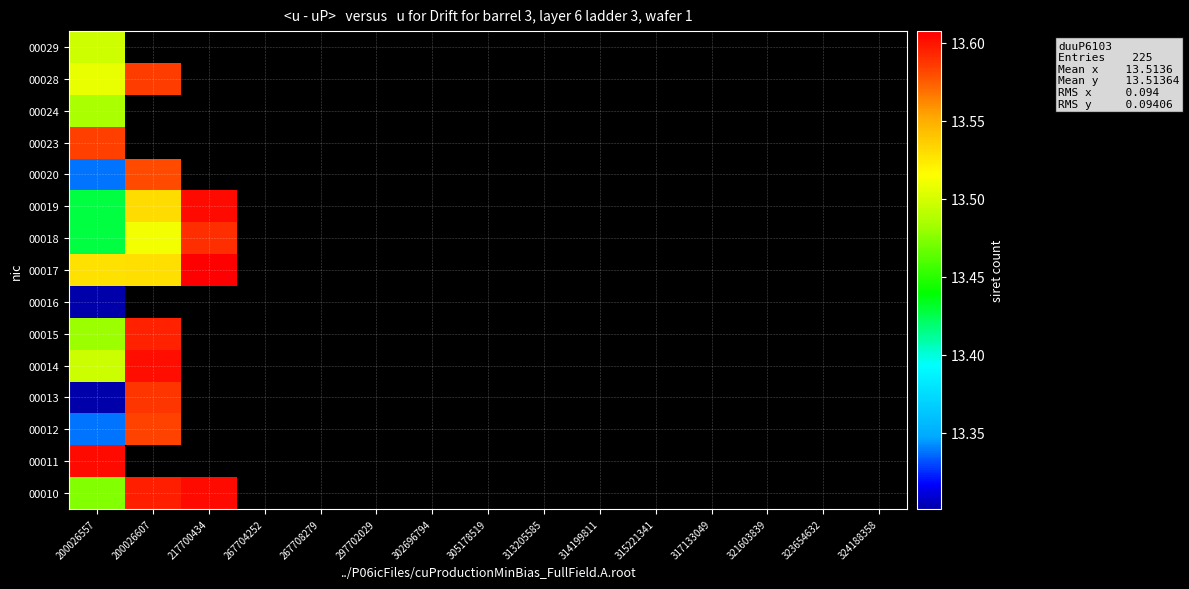

Which label corresponds to the largest value in the chart?

217700434